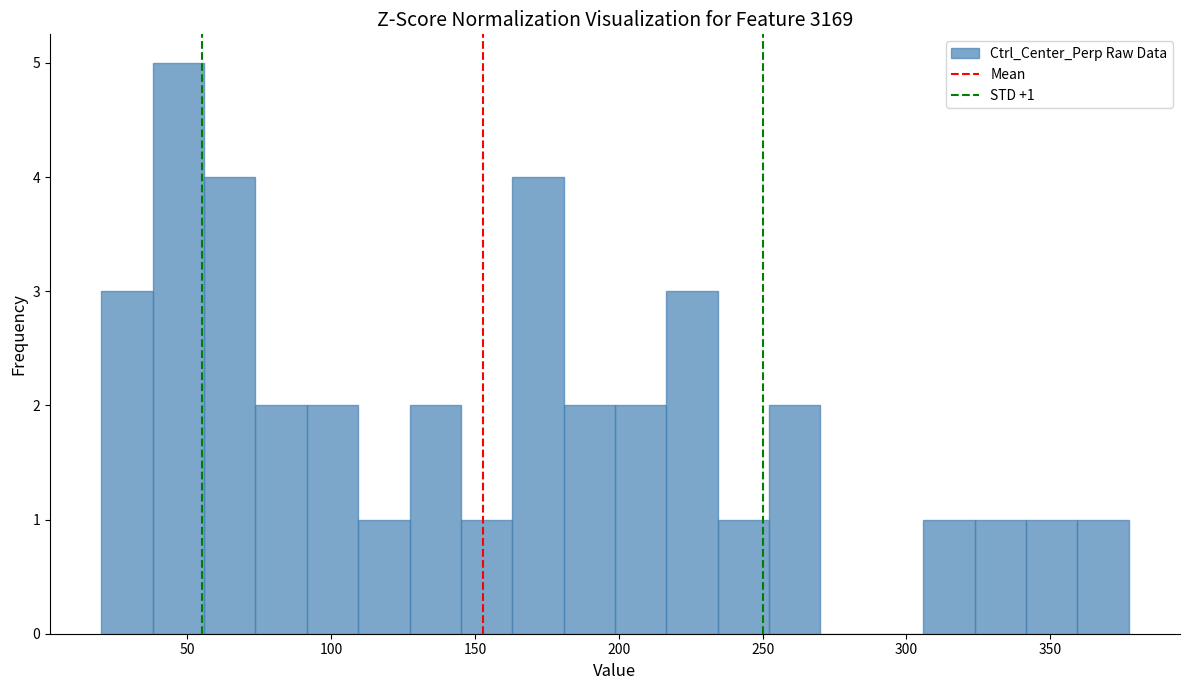

Around what value on the x-axis is the tallest bar? Give the approximate position of its centre, as read against the axis.

45